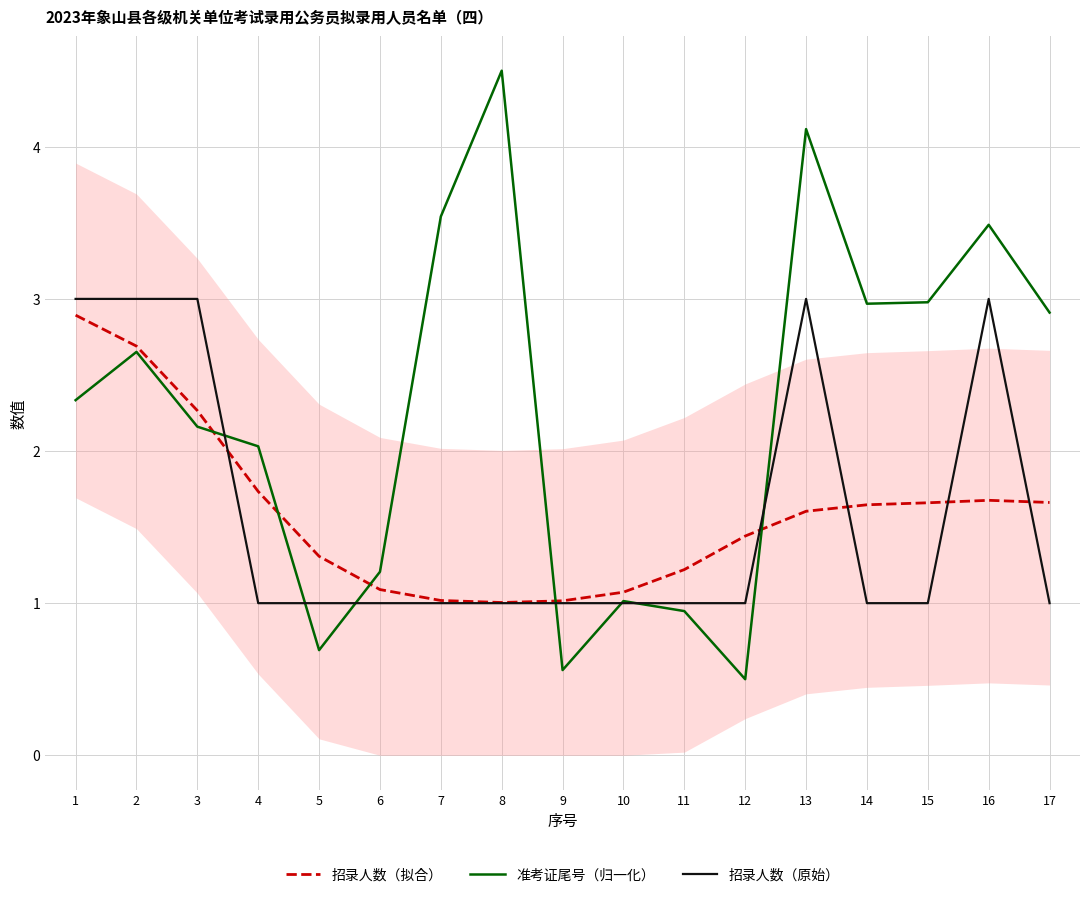

Read the 招录人数（拟合） value at 16.

1.7